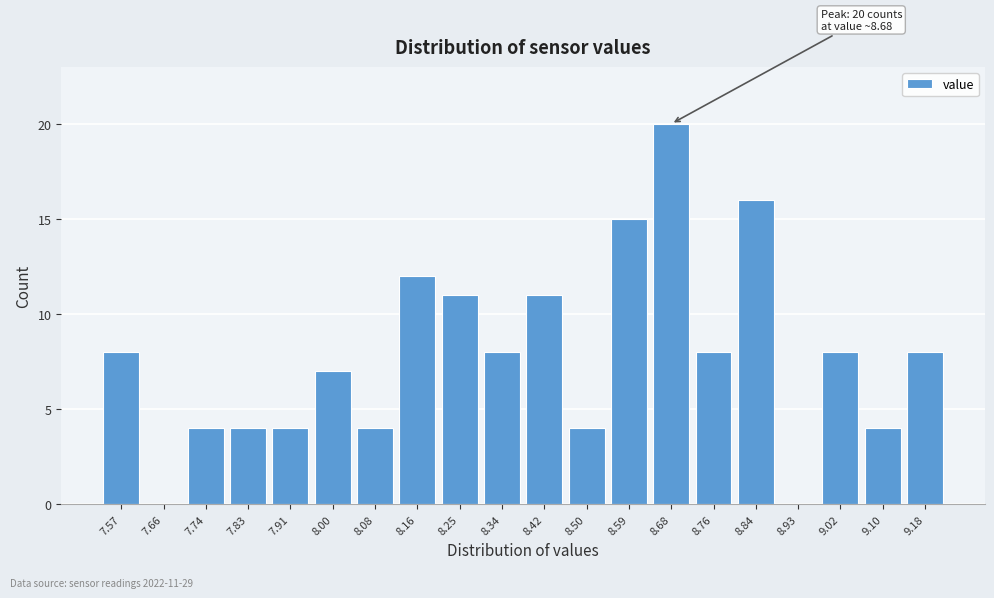

Reading right to left, extract all data points from this chart.

9.18=8	9.10=4	9.02=8	8.93=0	8.84=16	8.76=8	8.68=20	8.59=15	8.50=4	8.42=11	8.34=8	8.25=11	8.16=12	8.08=4	8.00=7	7.91=4	7.83=4	7.74=4	7.66=0	7.57=8